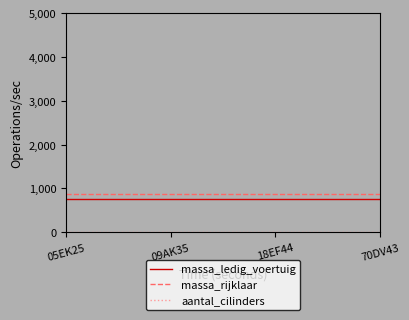

True or false: massa_ledig_voertuig and massa_rijklaar intersect in this chart.

False